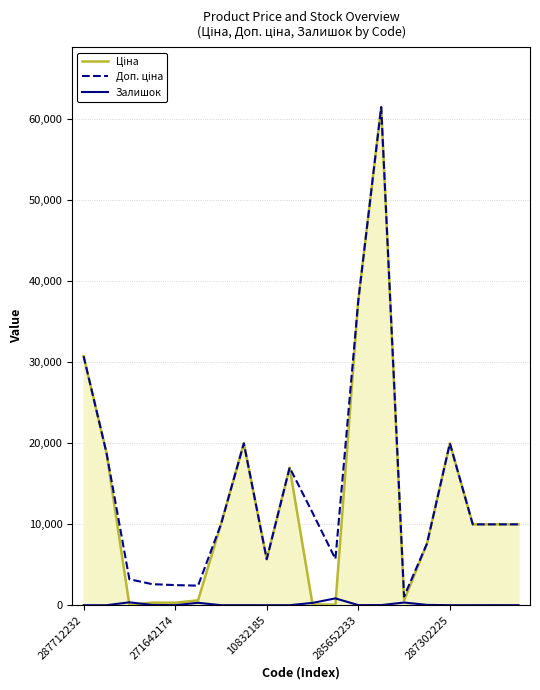

What is the greatest value displayed?

61434.3